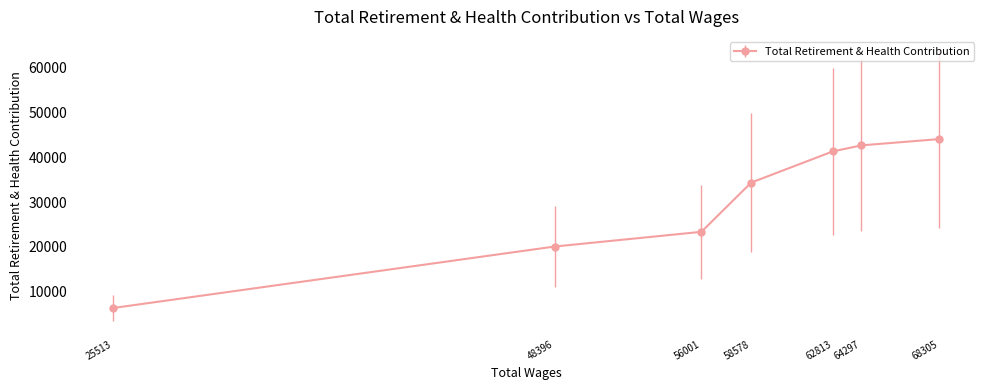

How many data points are less than 34365?

3